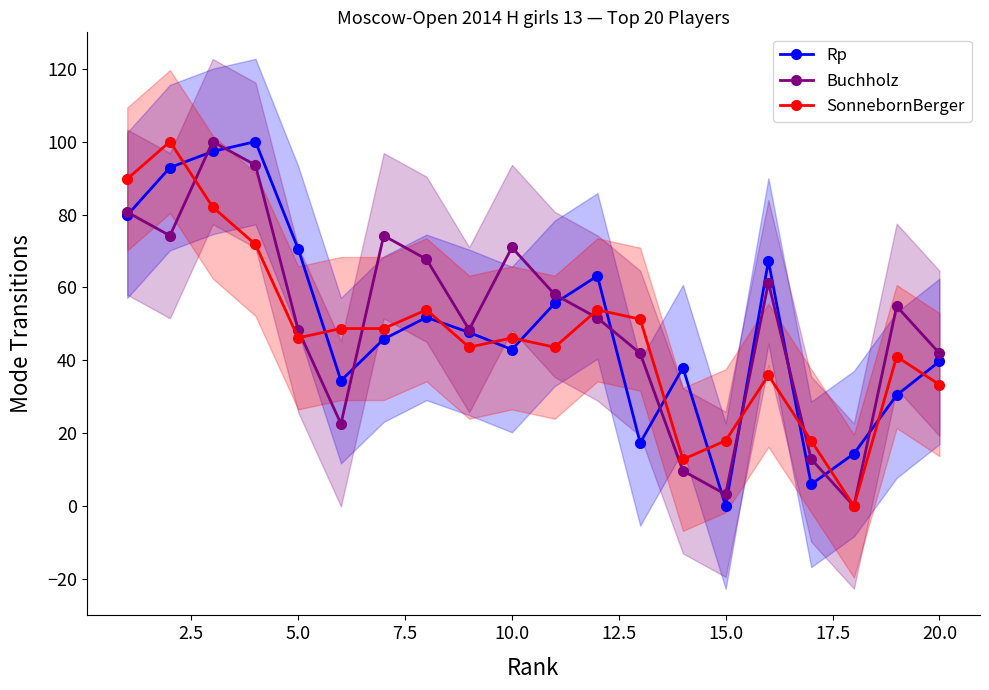

At how many categories does at least one series exceed 56?

11